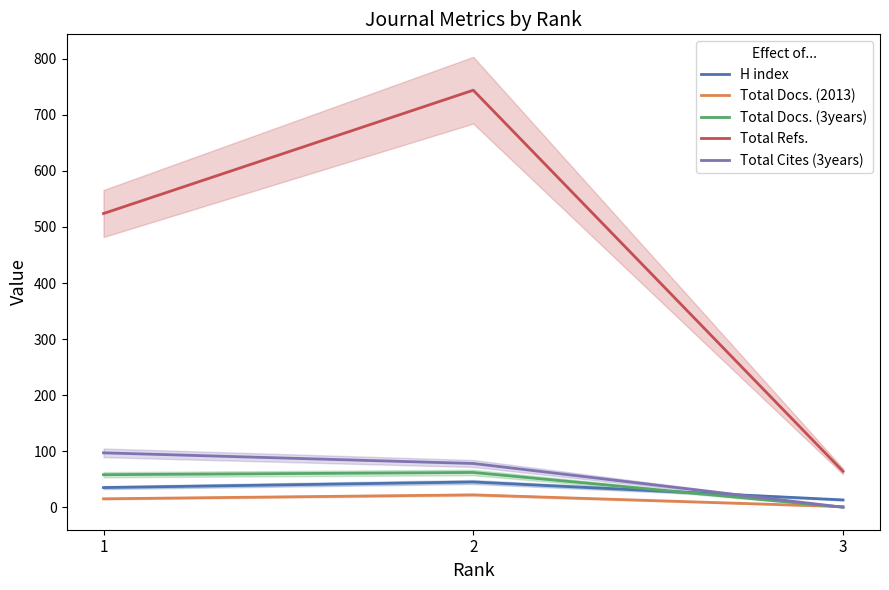

Does the chart display data point markers on the line(s)?

No